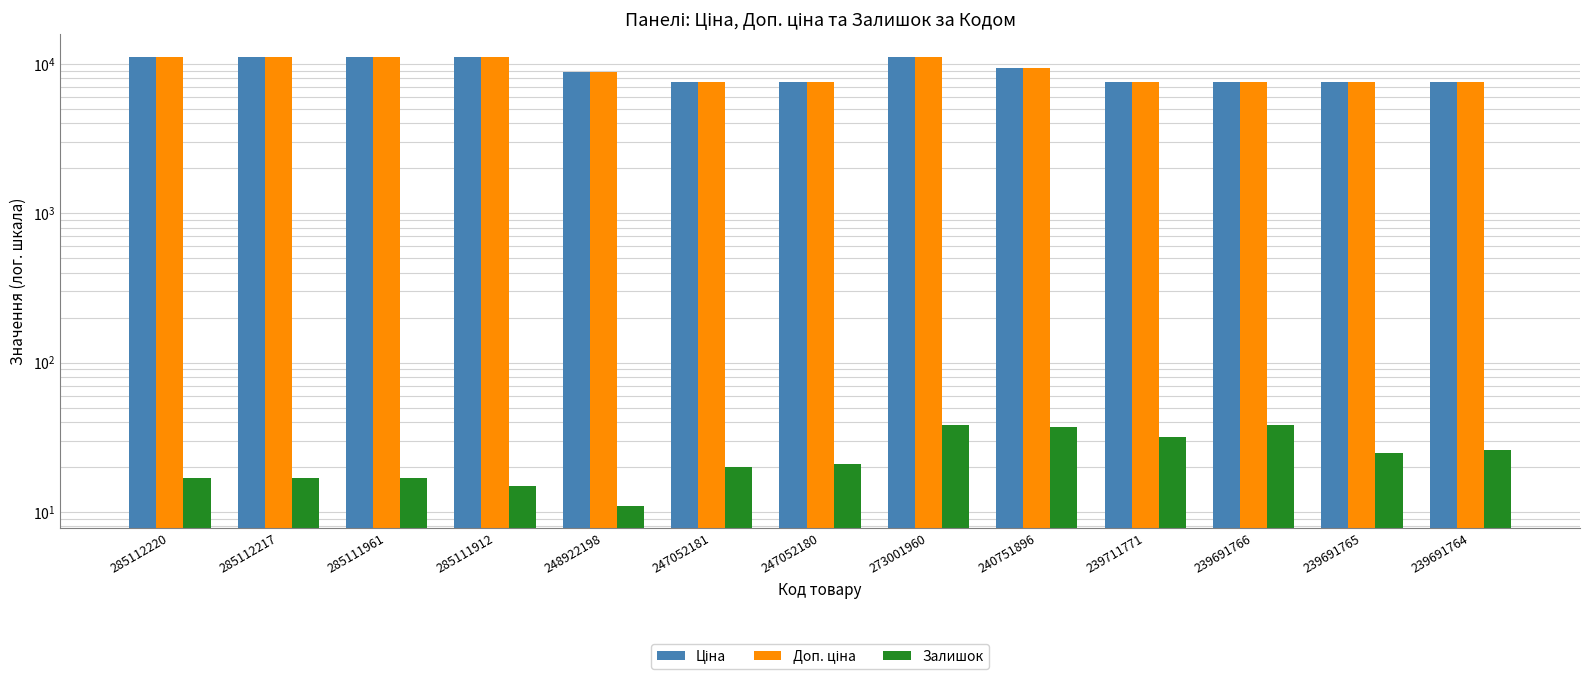

At 285111912, list the series in order from smallest to largest.

Залишок, Ціна, Доп. ціна